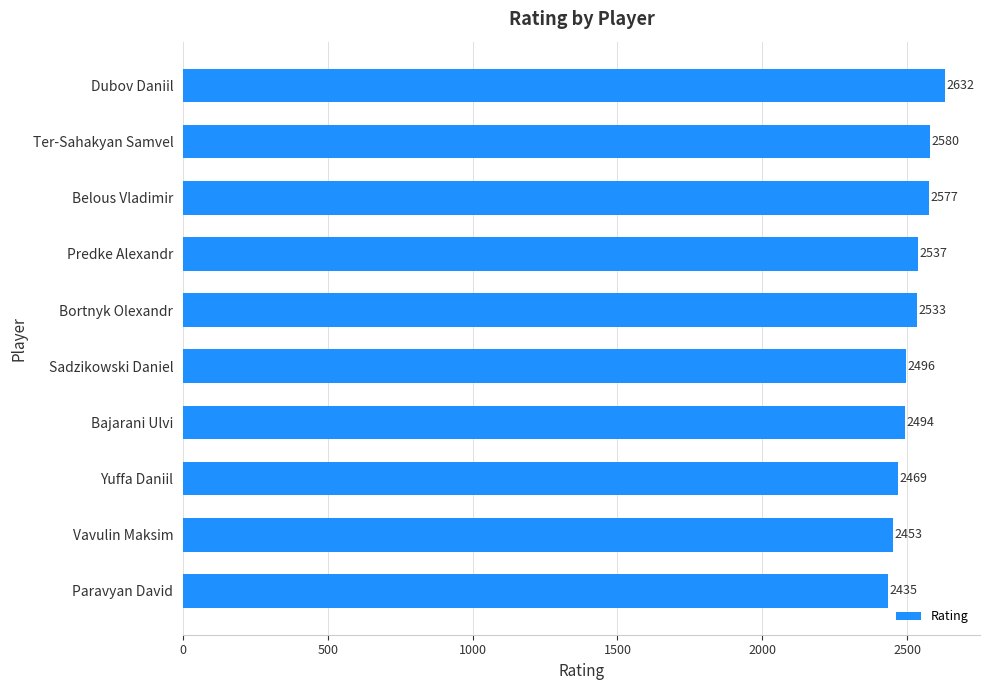

The chart shows a value of 2435 at Paravyan David. True or false?

True